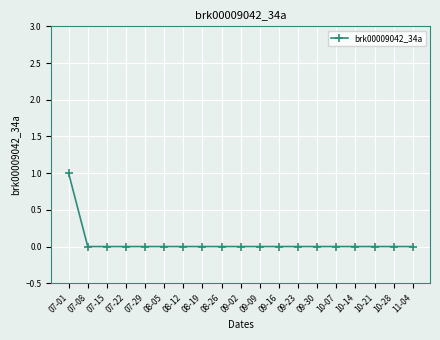

Which label corresponds to the largest value in the chart?

07-01